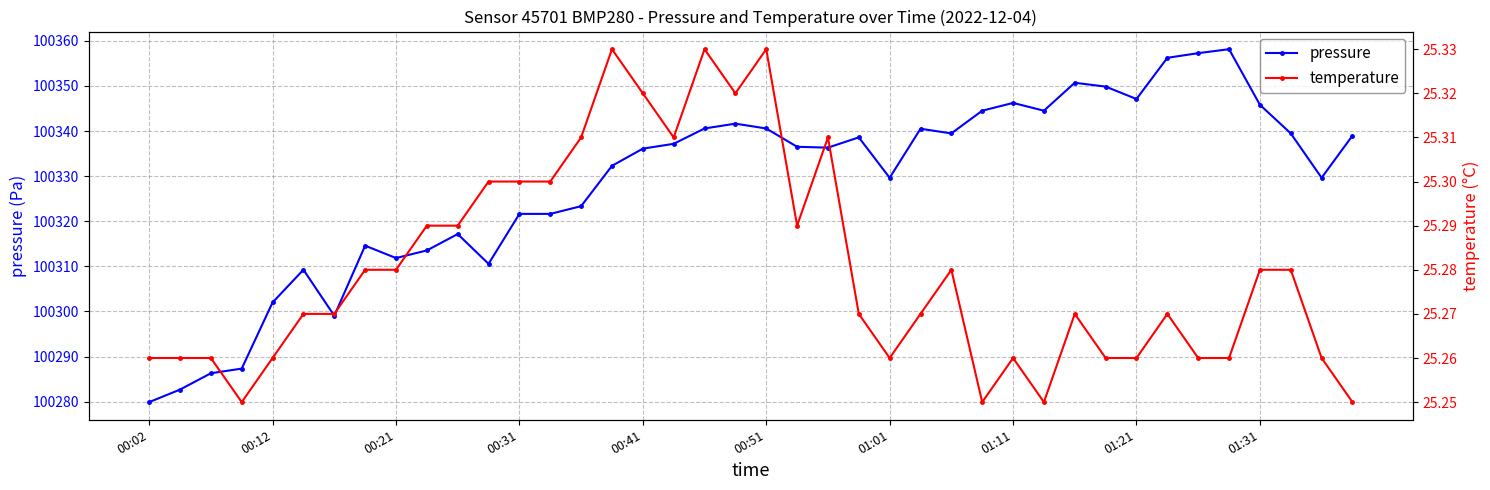

In temperature, how many points are lower than both neighbors (excluding endpoints)?

7